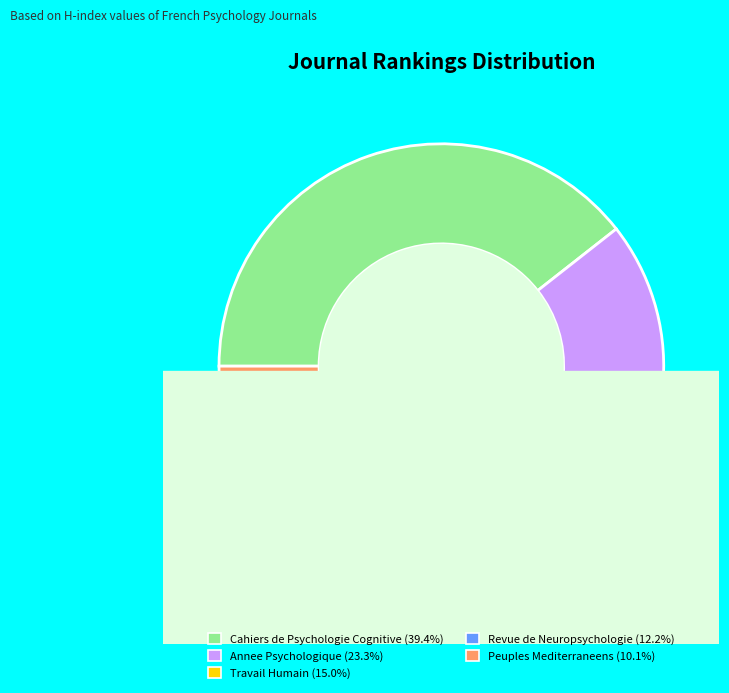

Between Revue de Neuropsychologie and Peuples Mediterraneens, which is larger?

Revue de Neuropsychologie